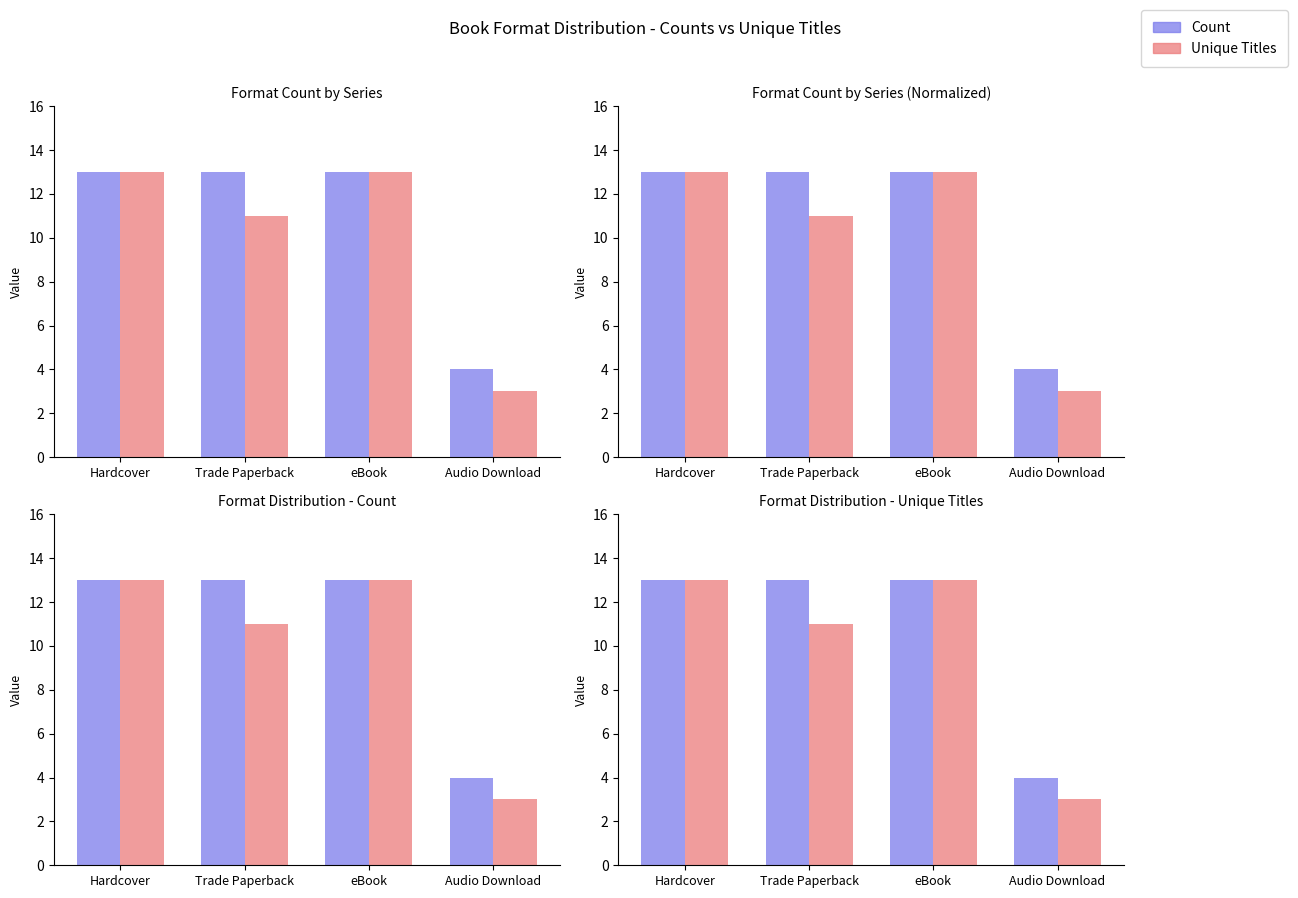

Where is Count nearest to the value 8?

Audio Download